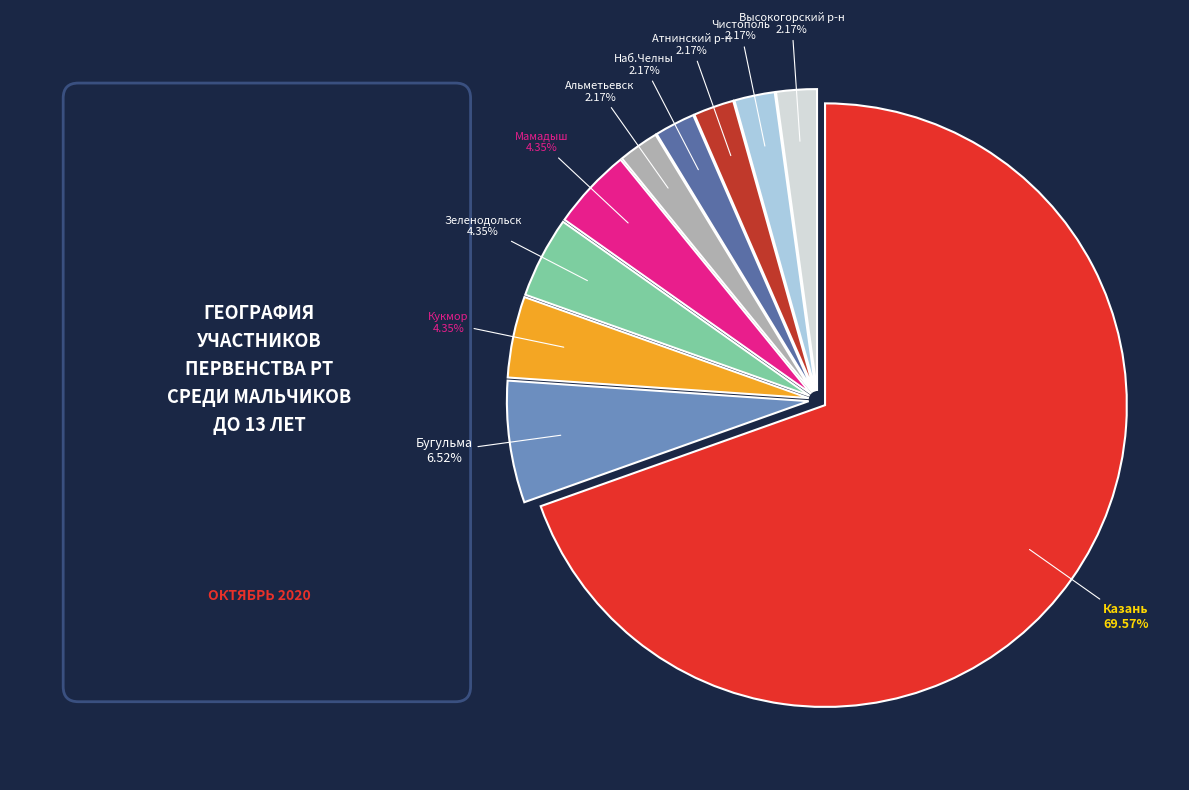

Is there a majority slice in this chart?

Yes